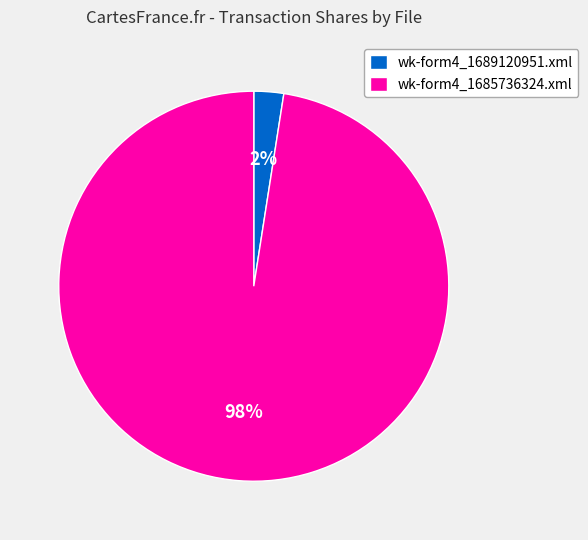

True or false: wk-form4_1689120951.xml accounts for 2% of the total.

True